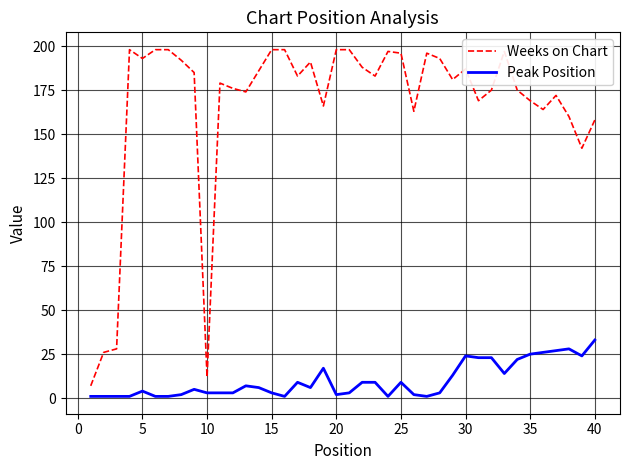

Rank the series by their average value, from highest to lowest.

Weeks on Chart, Peak Position